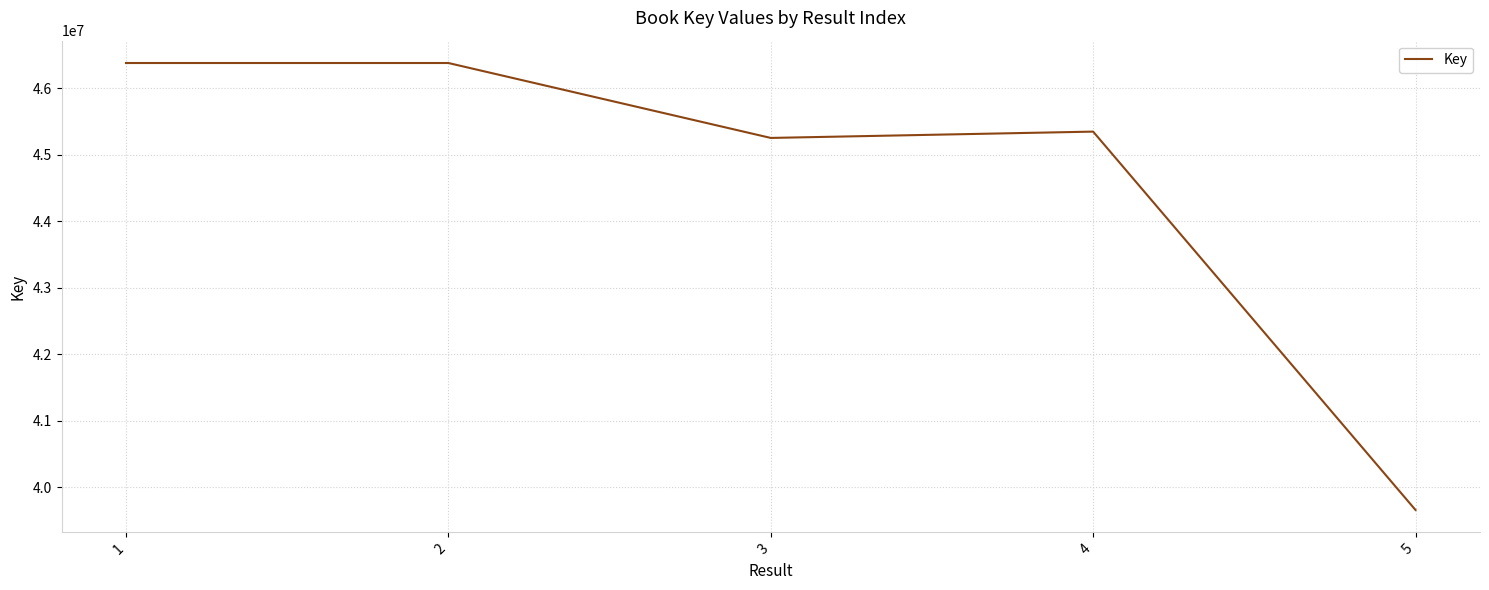

What is the approximate value at 2?

46378526